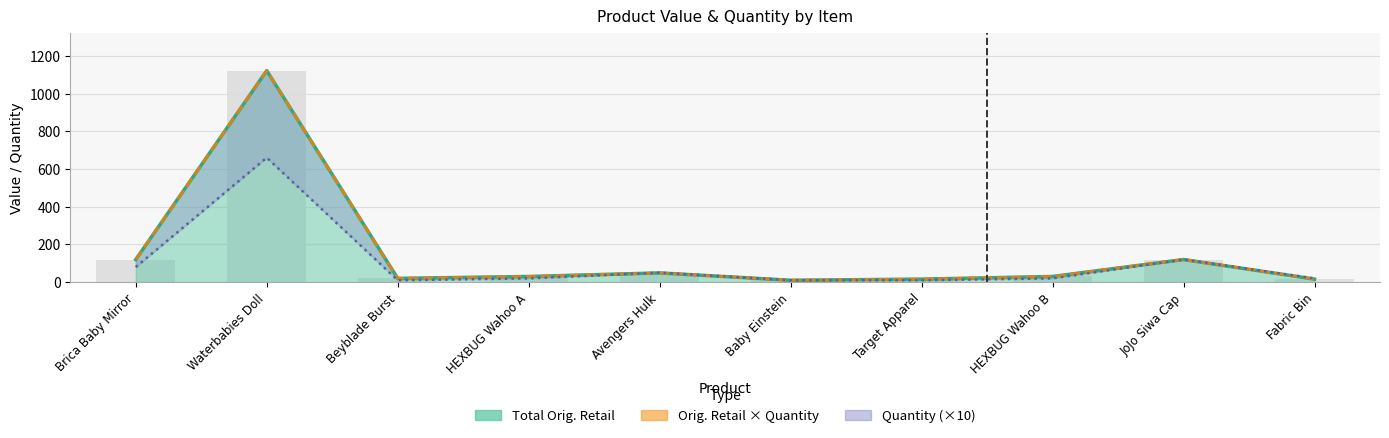

Is it true that Quantity equals 50.0 at Avengers Hulk?

True